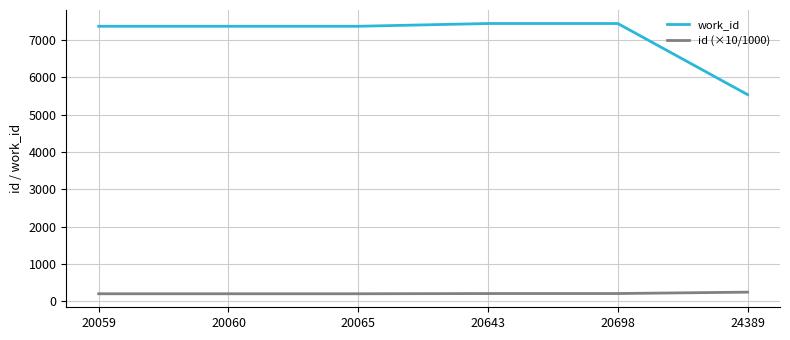

Rank the series by their average value, from highest to lowest.

work_id, id (×10/1000)